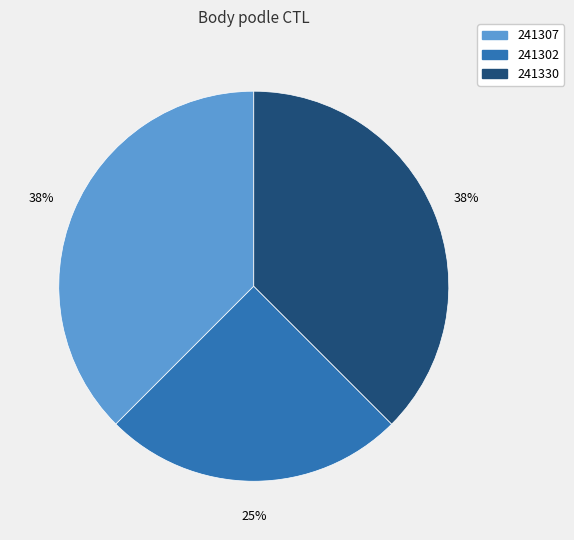

Does 241307 represent more than half of the total?

No